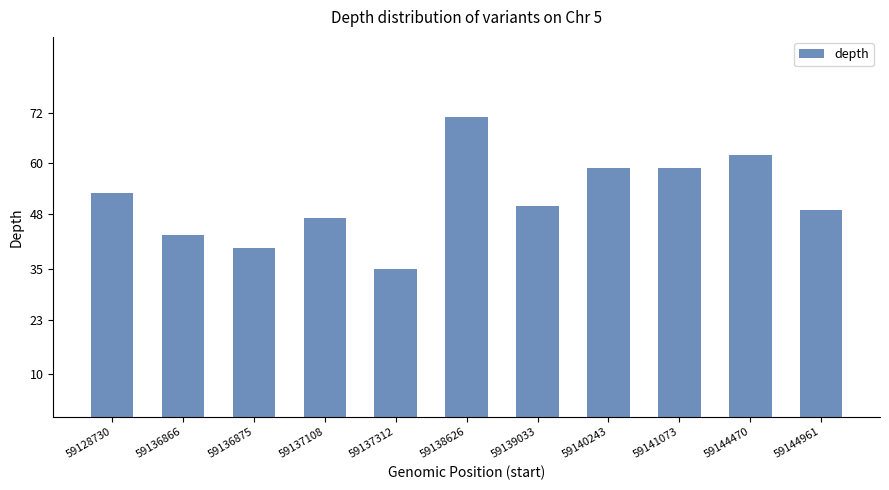

What is the sum of the values at 59141073 and 59139033?

109